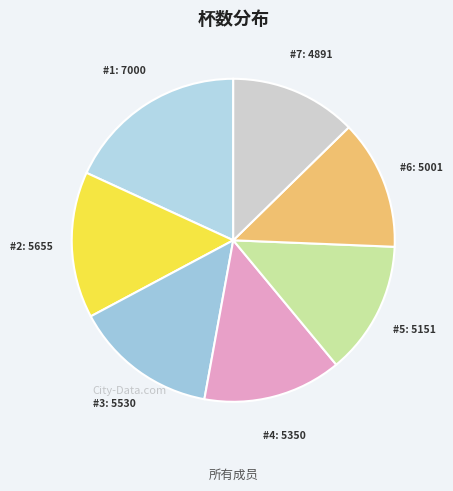

Count the number of slices in the pie.

7